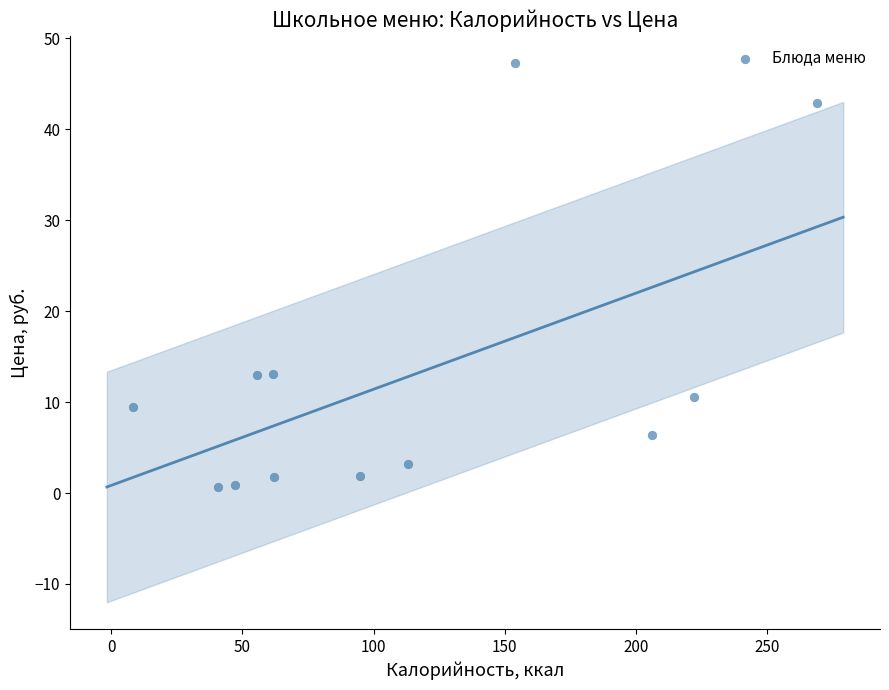

What is the average Y value?

12.6